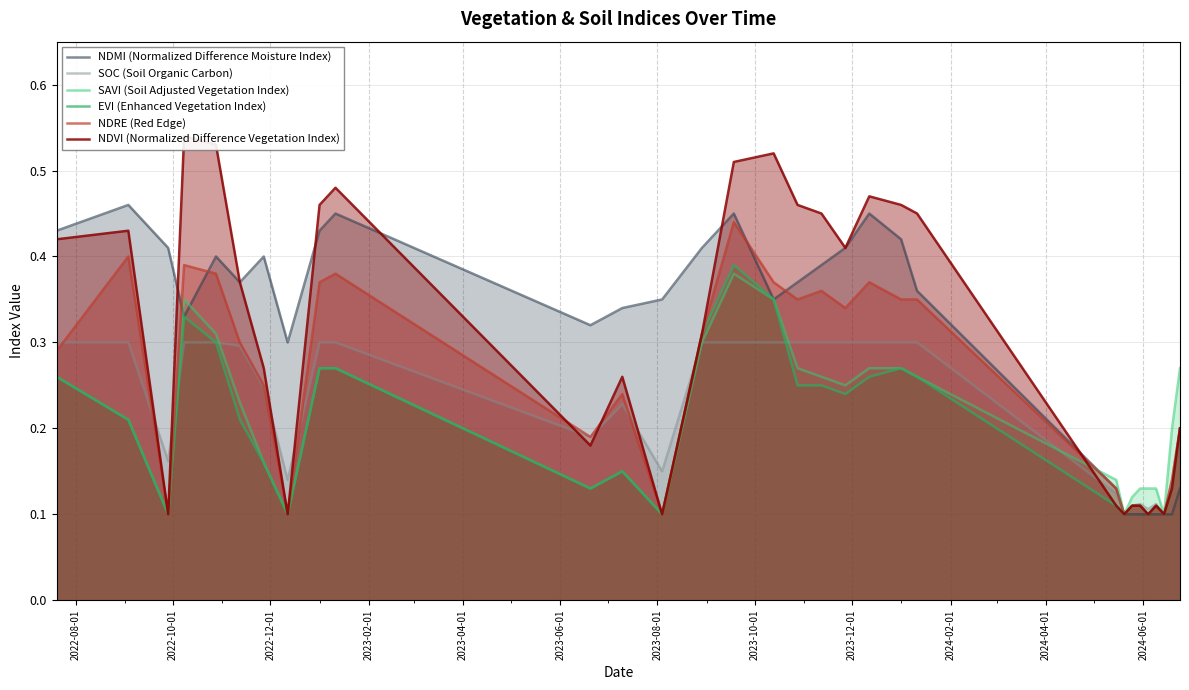

Count the number of categories in the chart.

31